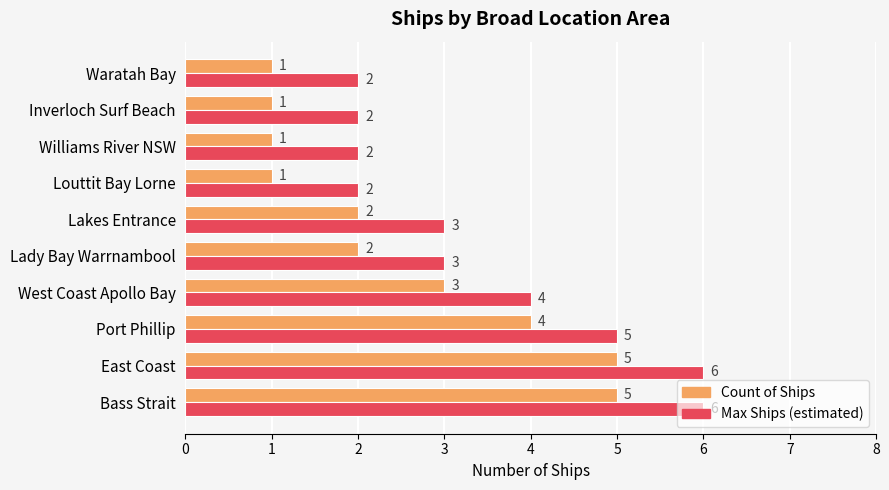

At which label is Max Ships (estimated) closest to 4?

West Coast Apollo Bay